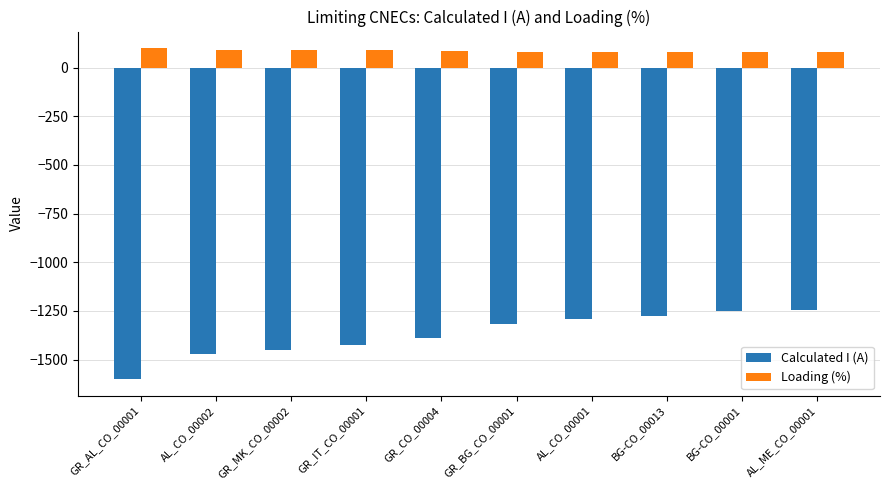

What is the minimum value for Calculated I (A)?

-1599